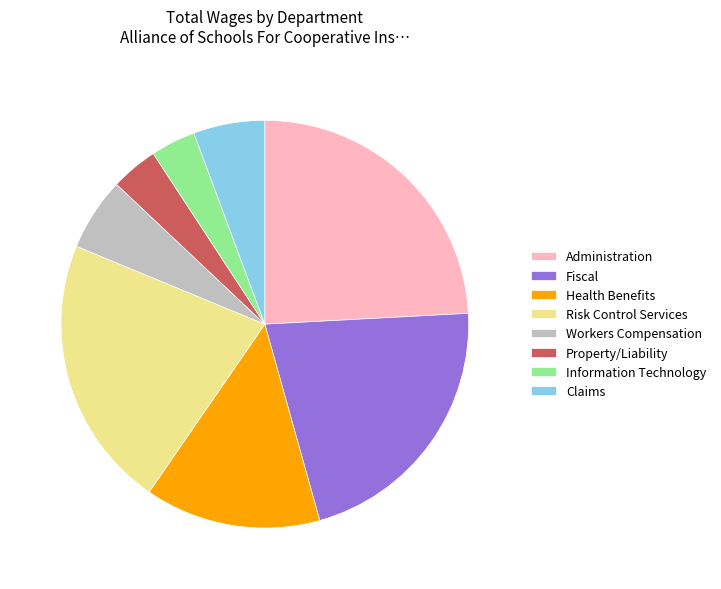

How many segments does this pie chart have?

8